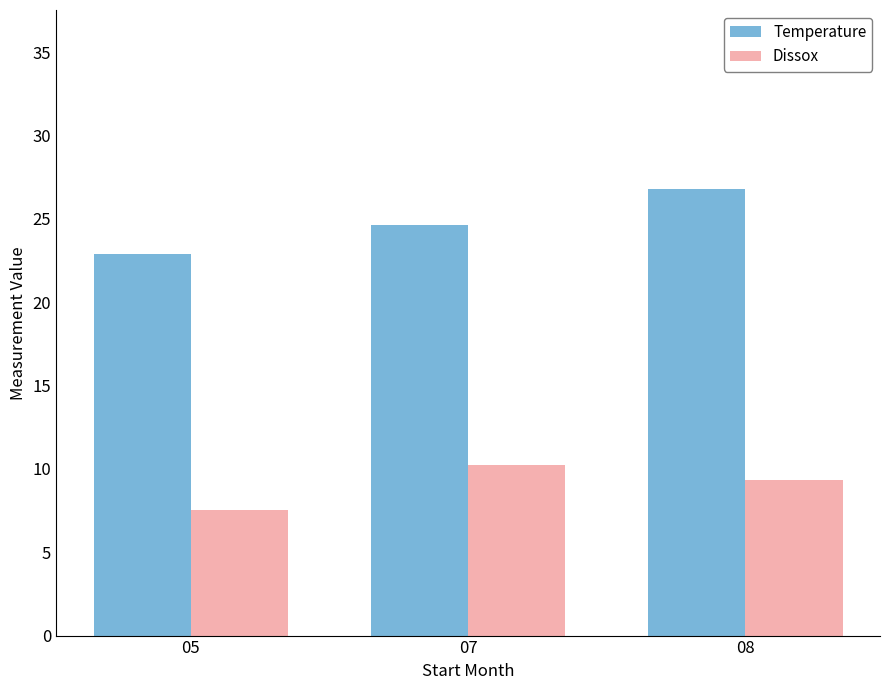

How many values in the Temperature series exceed 24?

2